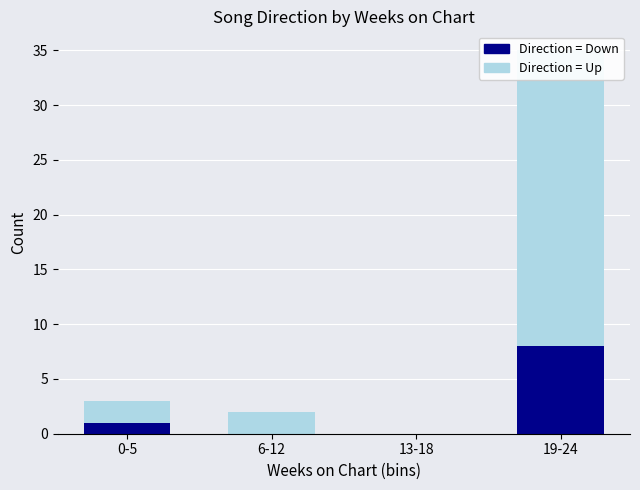

How many values in the Down series exceed 1?

1